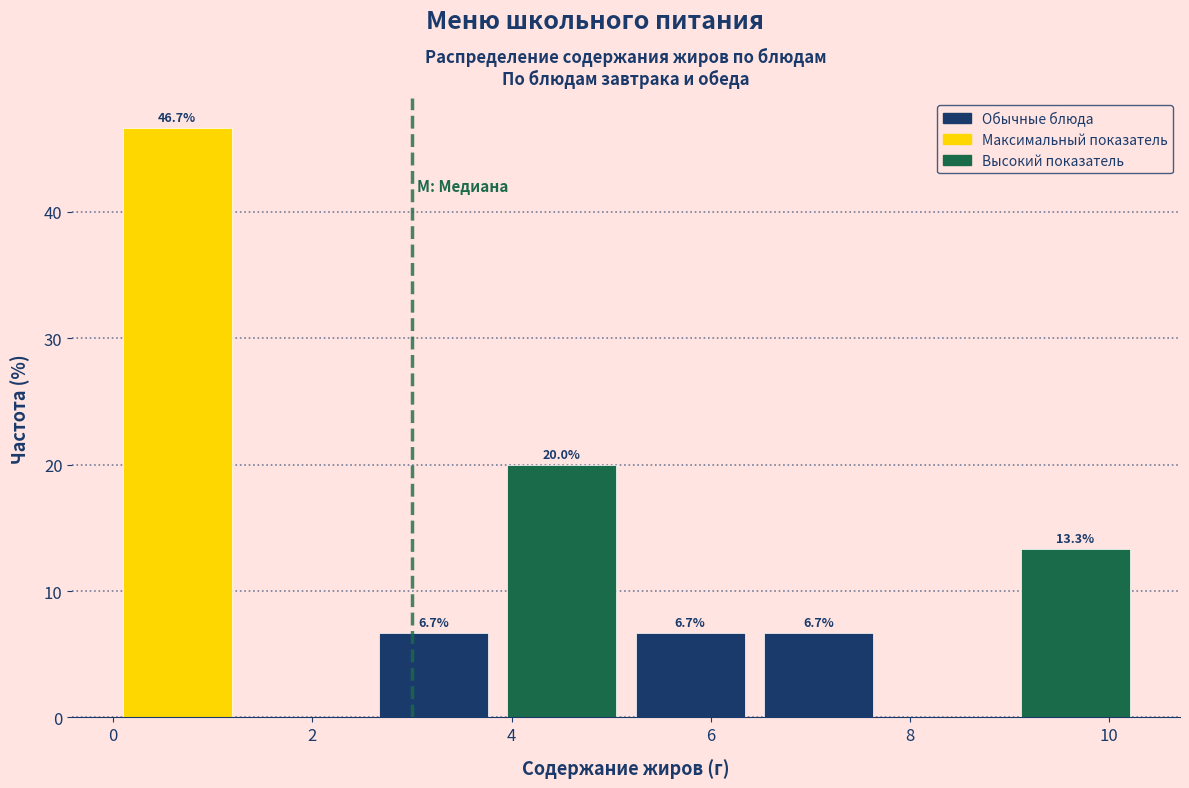

Which range on the x-axis has the tallest bar?

0.0 to 1.2